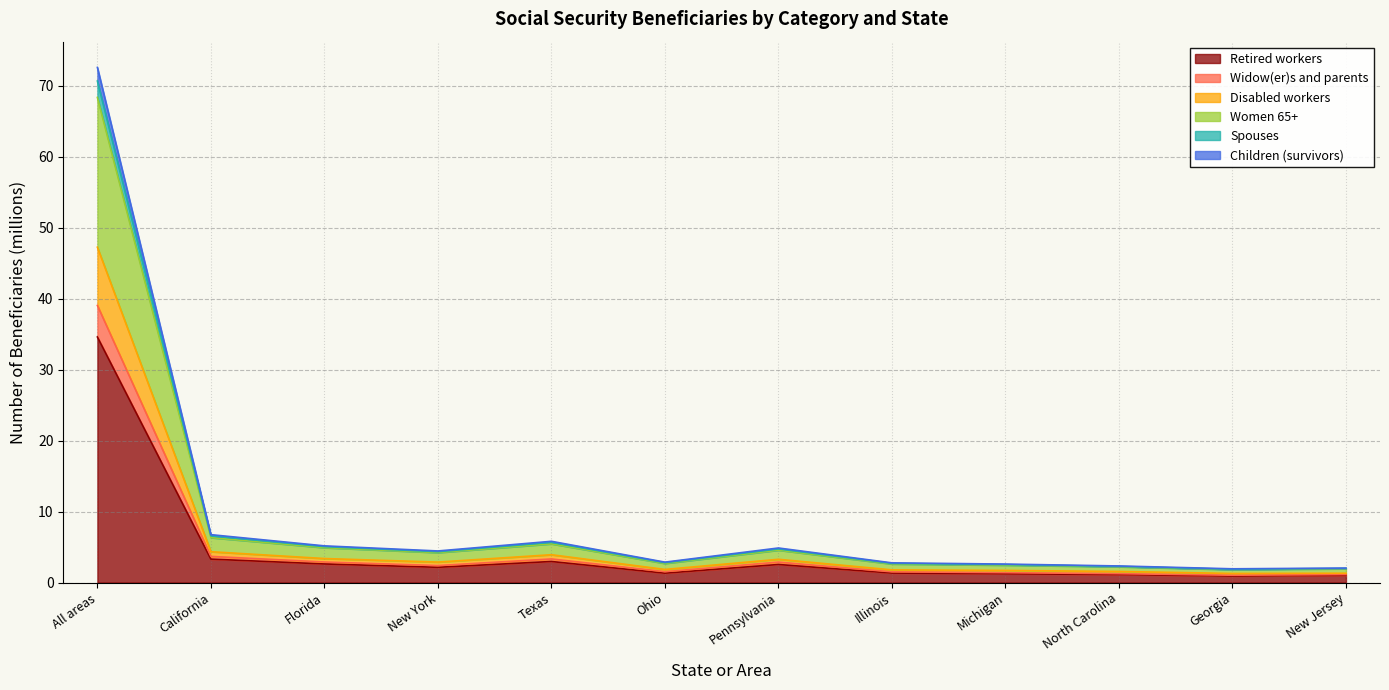

Which category has the highest value in the Retired workers series?

All areas